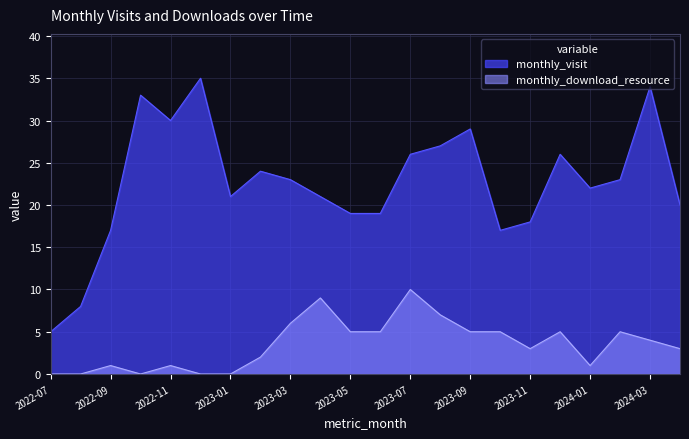

At which category is the sum across all series the highest?

2024-03